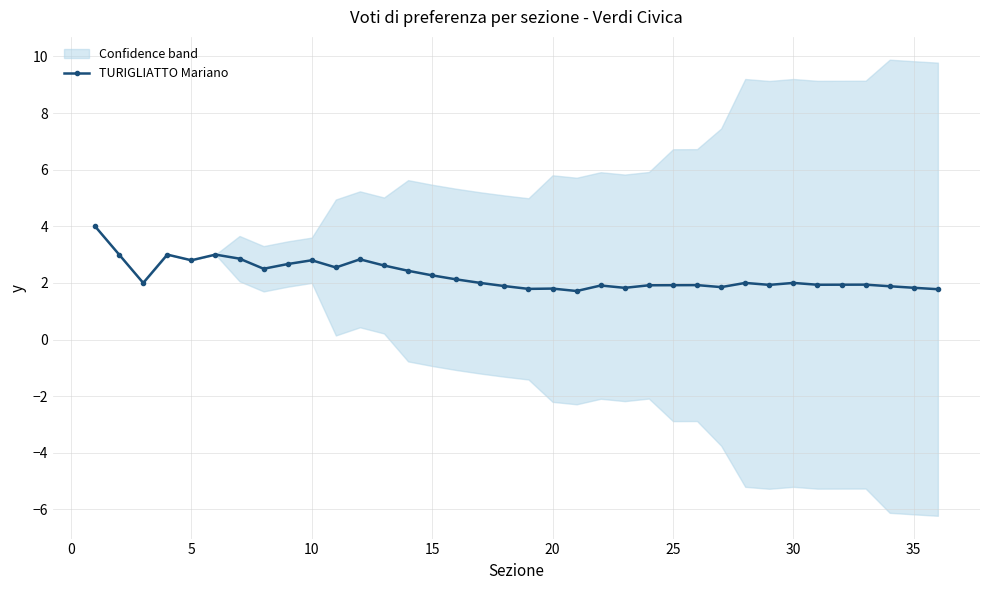

What is the sum of all values?

81.2